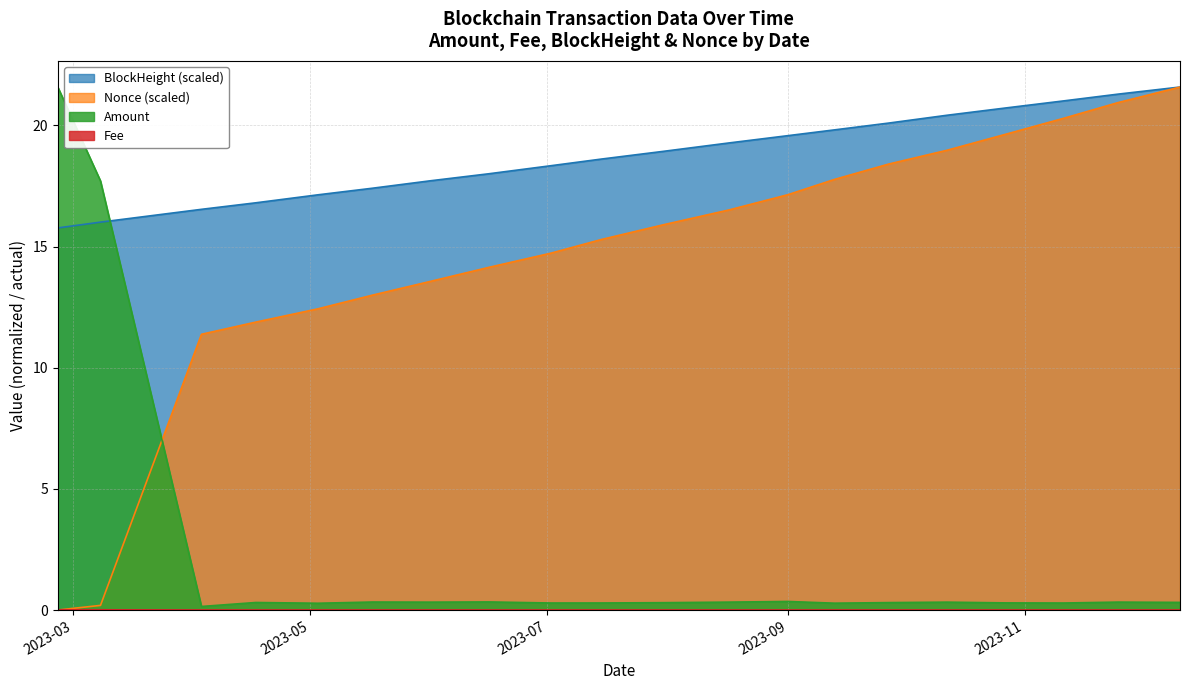

After their last crossing, which series has the higher values: Fee or Nonce_scaled?

Nonce_scaled